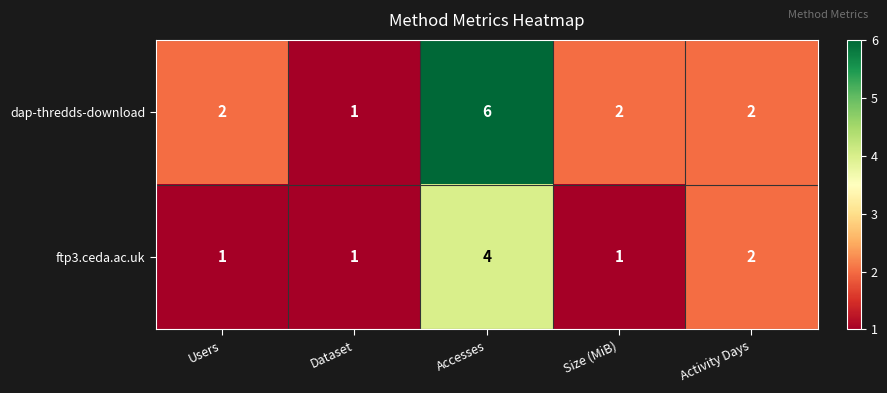

Reading right to left, transcribe all the data shown in this chart.

dap-thredds-download: Activity Days=2	Size (MiB)=2	Accesses=6	Dataset=1	Users=2
ftp3.ceda.ac.uk: Activity Days=2	Size (MiB)=1	Accesses=4	Dataset=1	Users=1